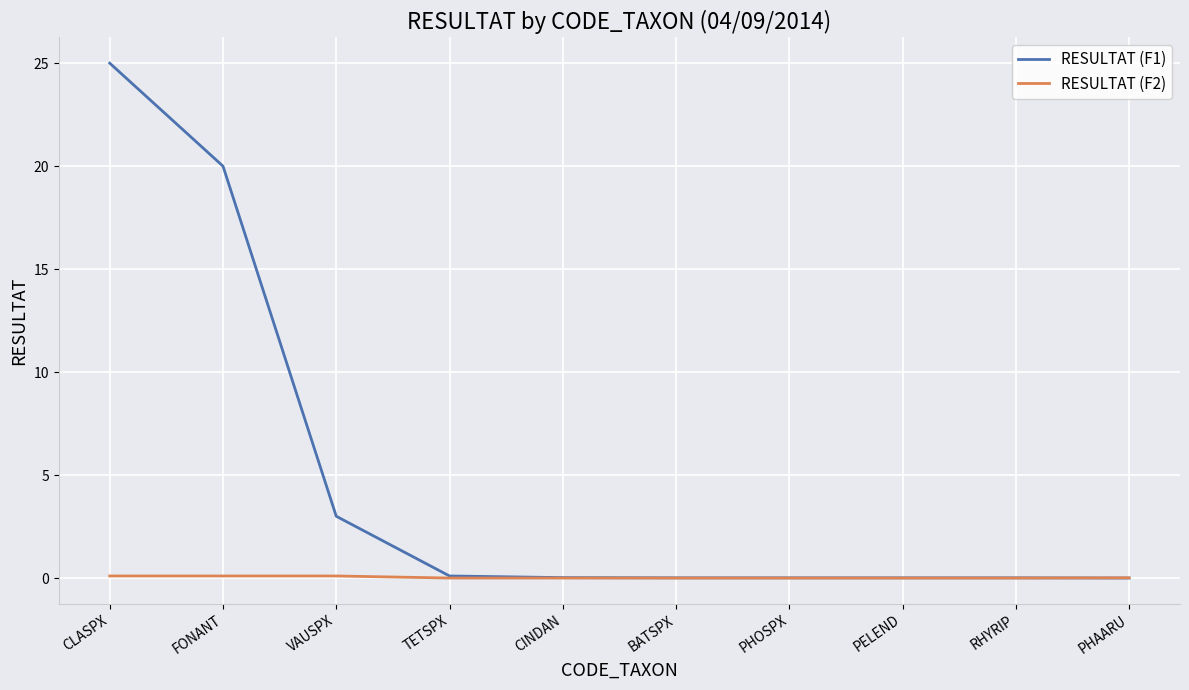

What is the difference between the maximum and minimum values in the RESULTAT (F1) series?

25.0